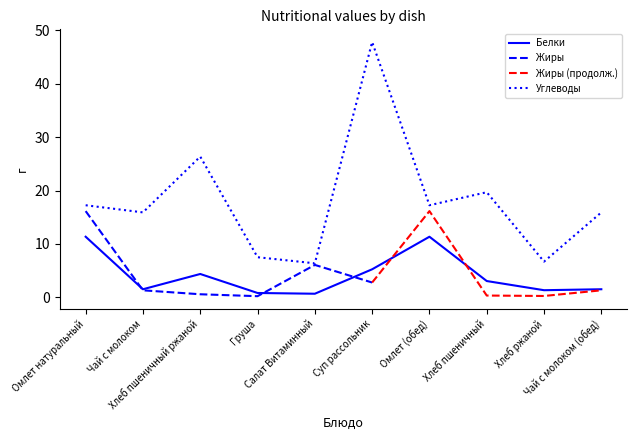

At which category does Белки reach its first local valley?

Чай с молоком